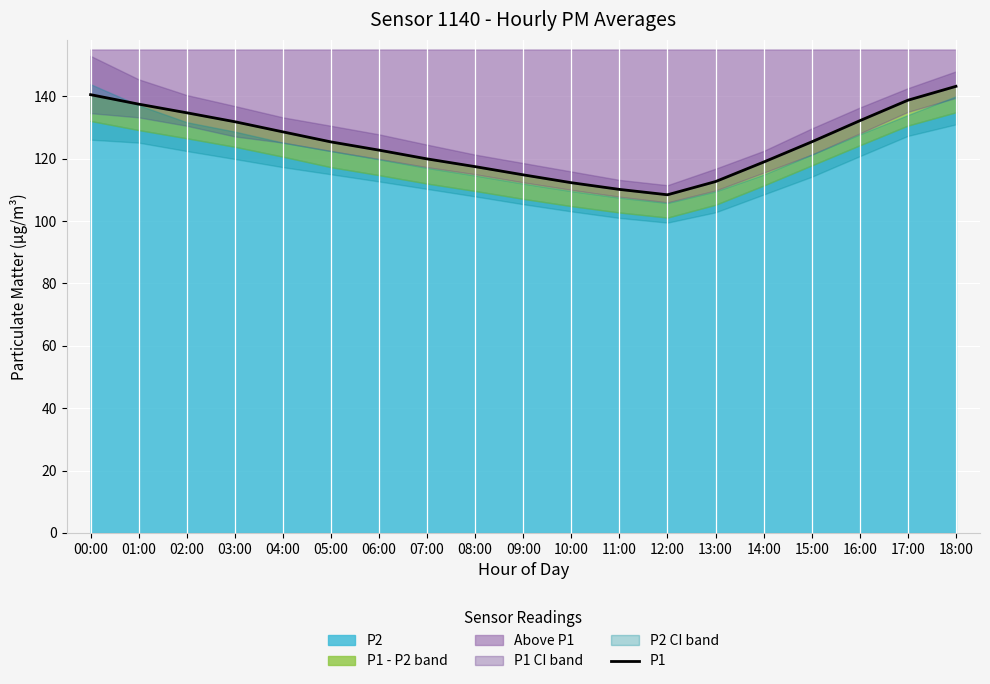

Reading right to left, extract all data points from this chart.

18:00=143.2	17:00=138.8	16:00=132.2	15:00=125.4	14:00=118.9	13:00=112.7	12:00=108.4	11:00=110.2	10:00=112.3	09:00=114.8	08:00=117.5	07:00=119.9	06:00=122.7	05:00=125.4	04:00=128.6	03:00=131.8	02:00=134.7	01:00=137.5	00:00=140.5